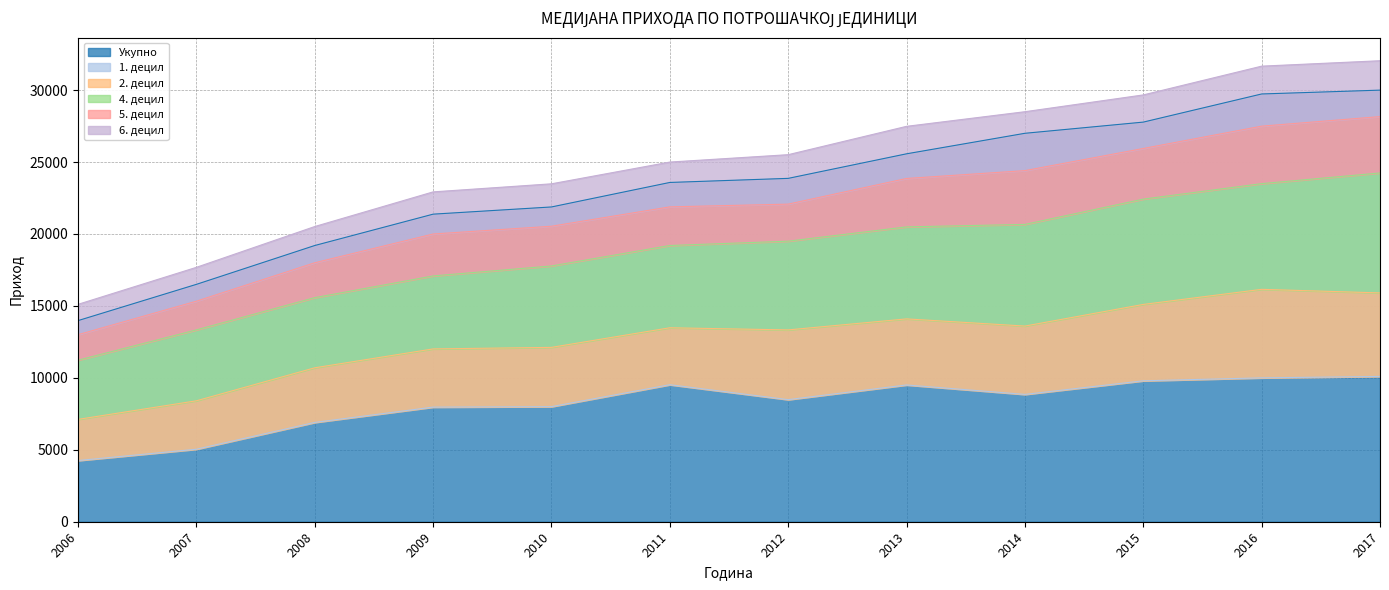

True or false: 2. децил and 5. децил cross at least once.

False